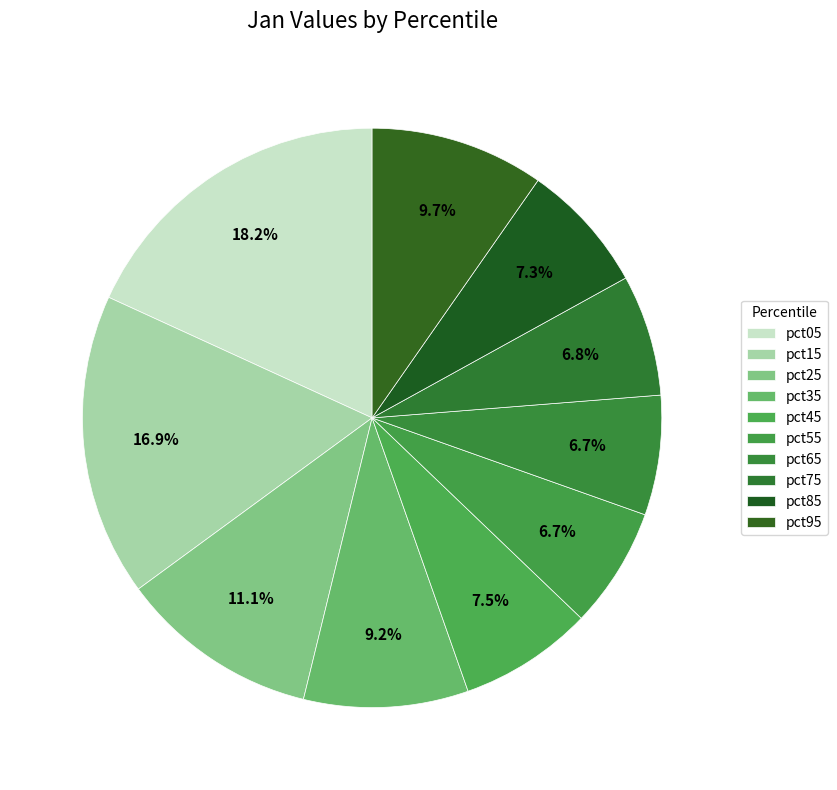

How many slices are in this pie chart?

10